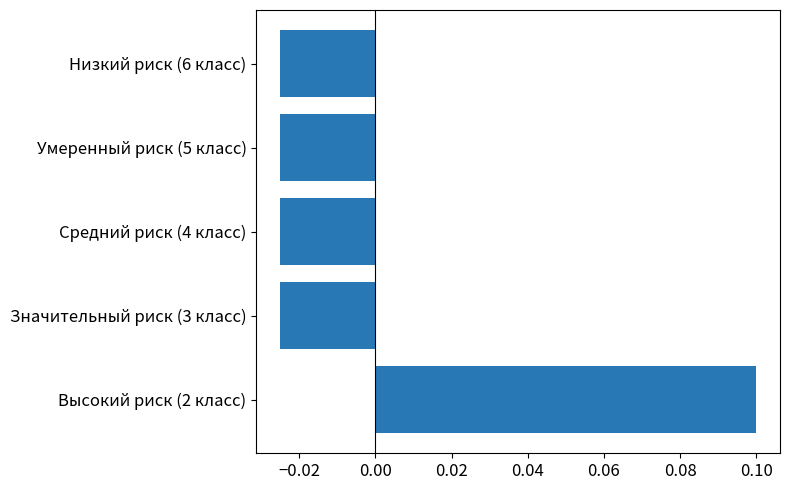

What is the difference between the maximum and minimum values?

0.1